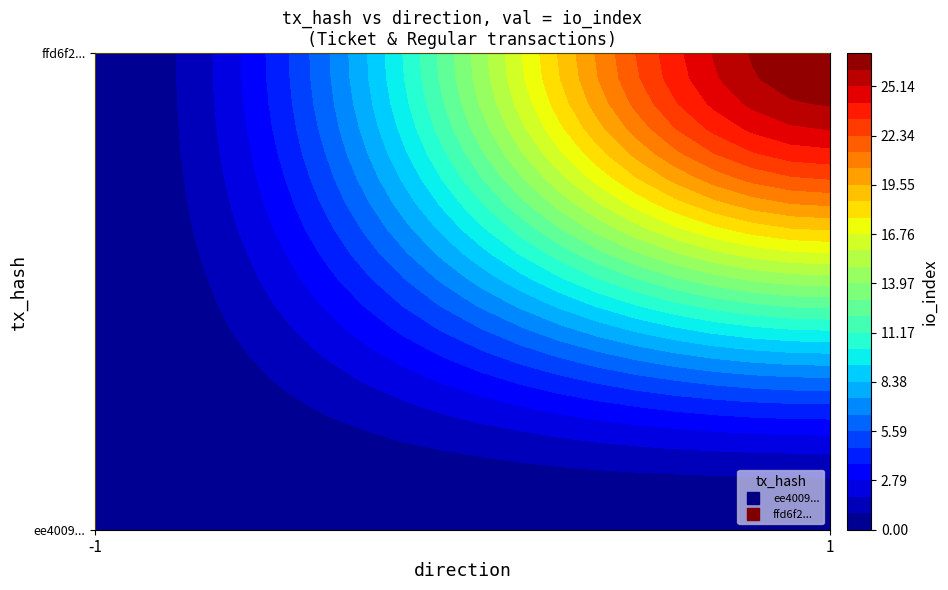

The value of ffd6f25cc4365fafa9b76d888710f686987438d at 0 is 40. True or false?

False